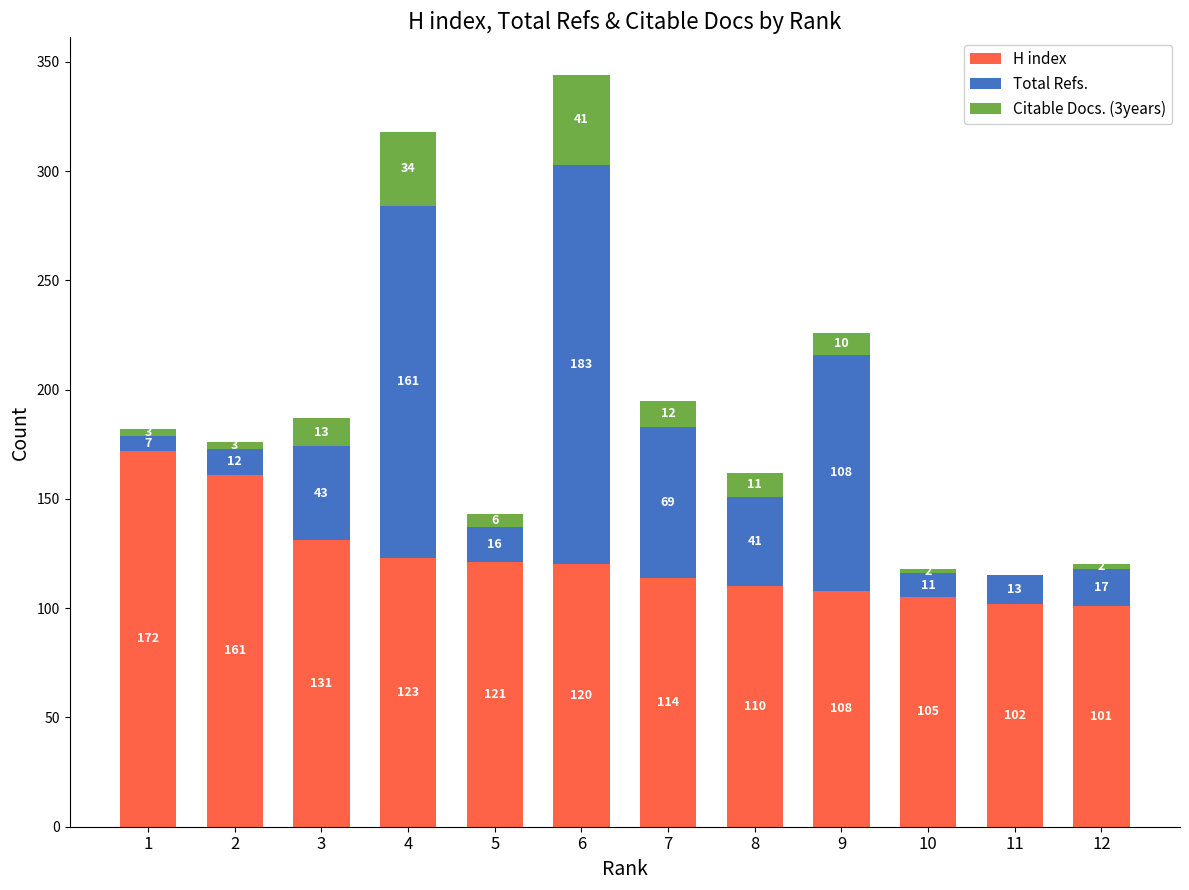

Reading left to right, transcribe the values for H index.

1=172	2=161	3=131	4=123	5=121	6=120	7=114	8=110	9=108	10=105	11=102	12=101